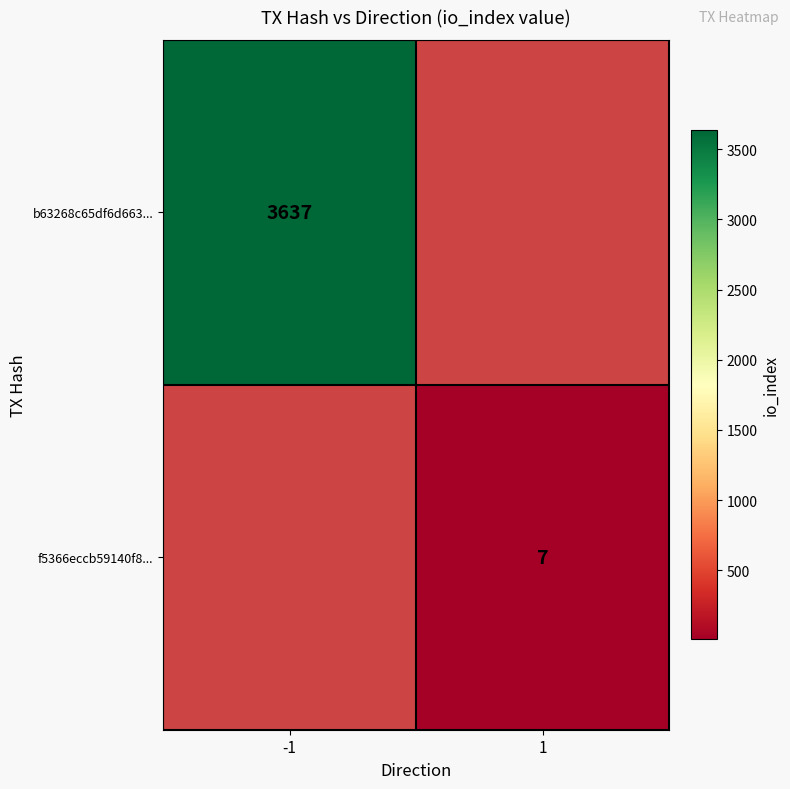

How many series are shown in this chart?

2